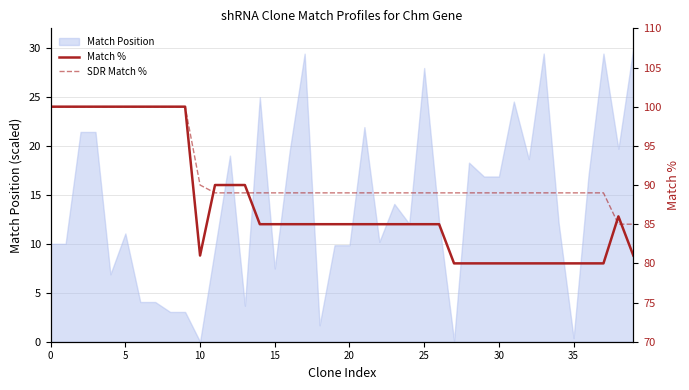

How many values in the SDR Match % series are below 89?

2